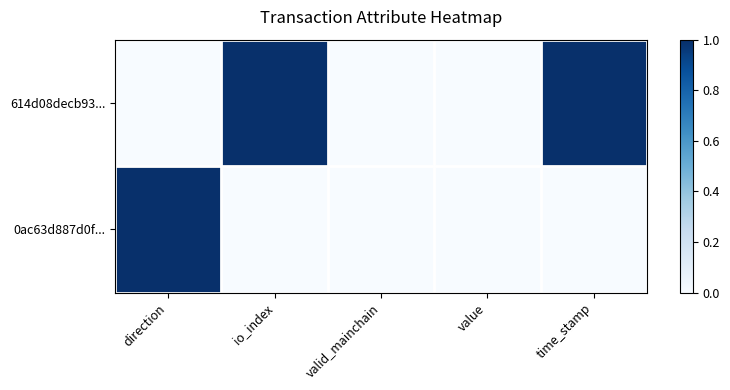

Reading left to right, extract all data points from this chart.

614d08decb93...: direction=0	io_index=1	valid_mainchain=0	value=0	time_stamp=1
0ac63d887d0f...: direction=1	io_index=0	valid_mainchain=0	value=0	time_stamp=0